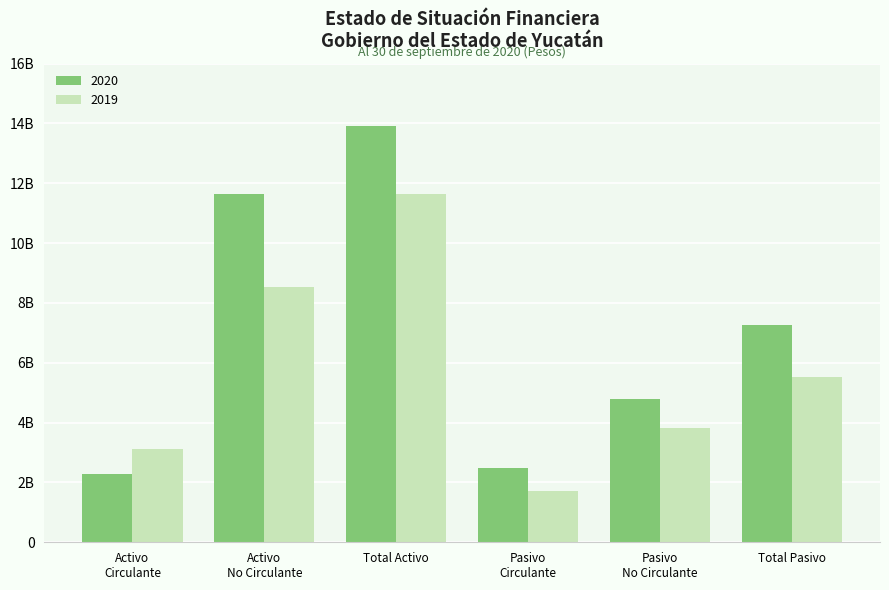

What are all the series names shown in the legend?

2020, 2019